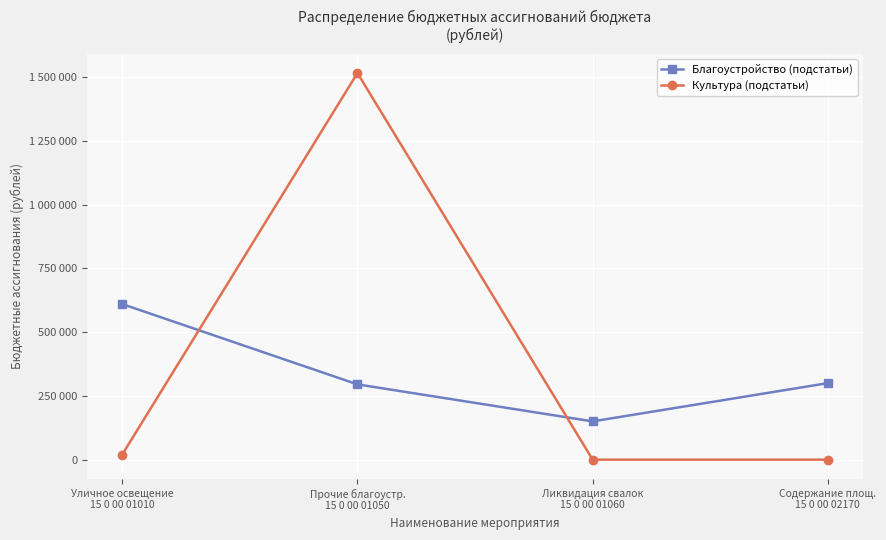

What is the sum of all Культура (подстатьи) values?

1535715